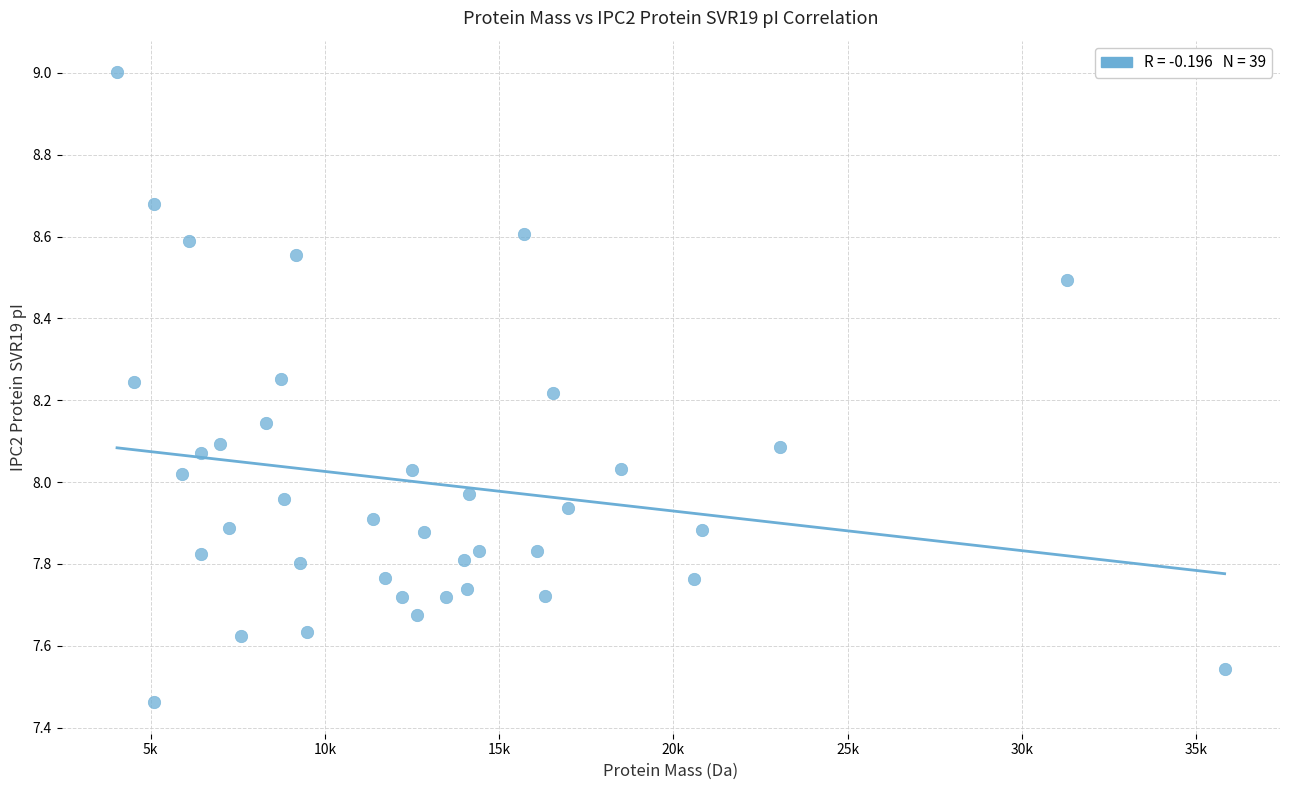

What is the range of Y values (max minus min)?

1.5